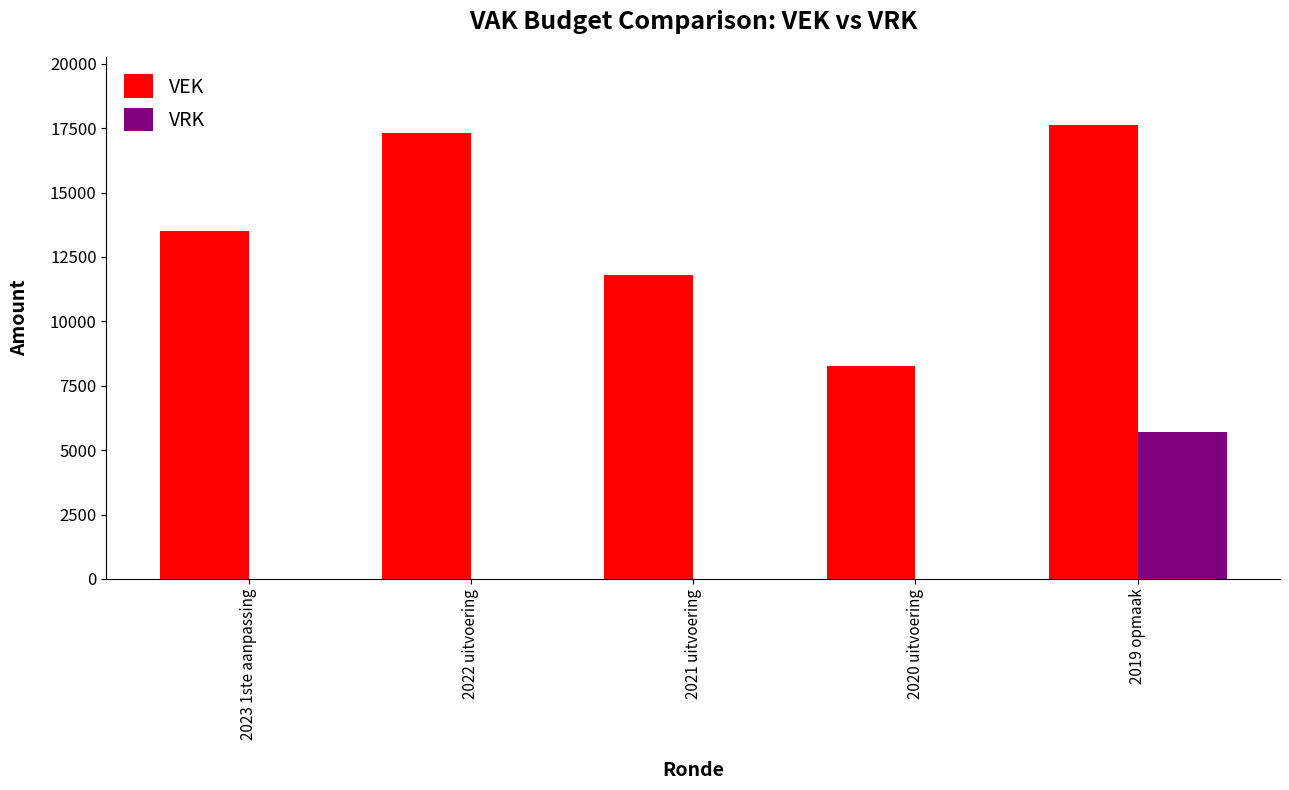

The value of VRK at 2023 1ste aanpassing is 2192. True or false?

False